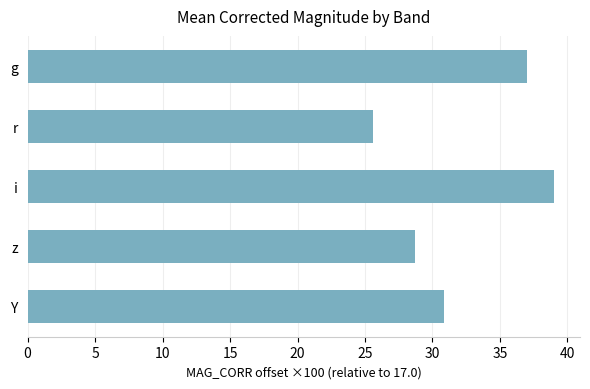

What is the average value?

32.2